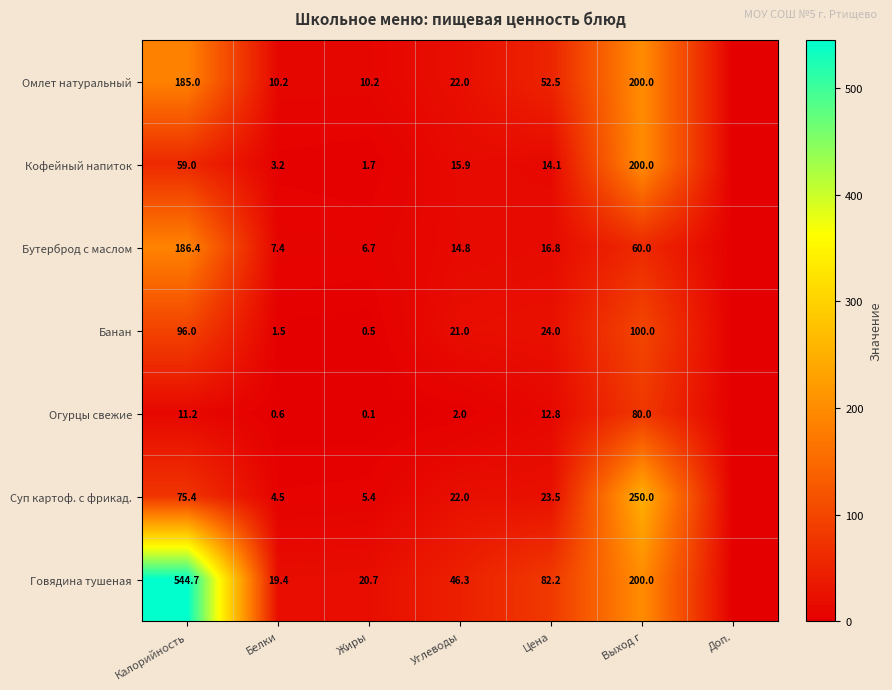

At how many categories does at least one series exceed 15?

6